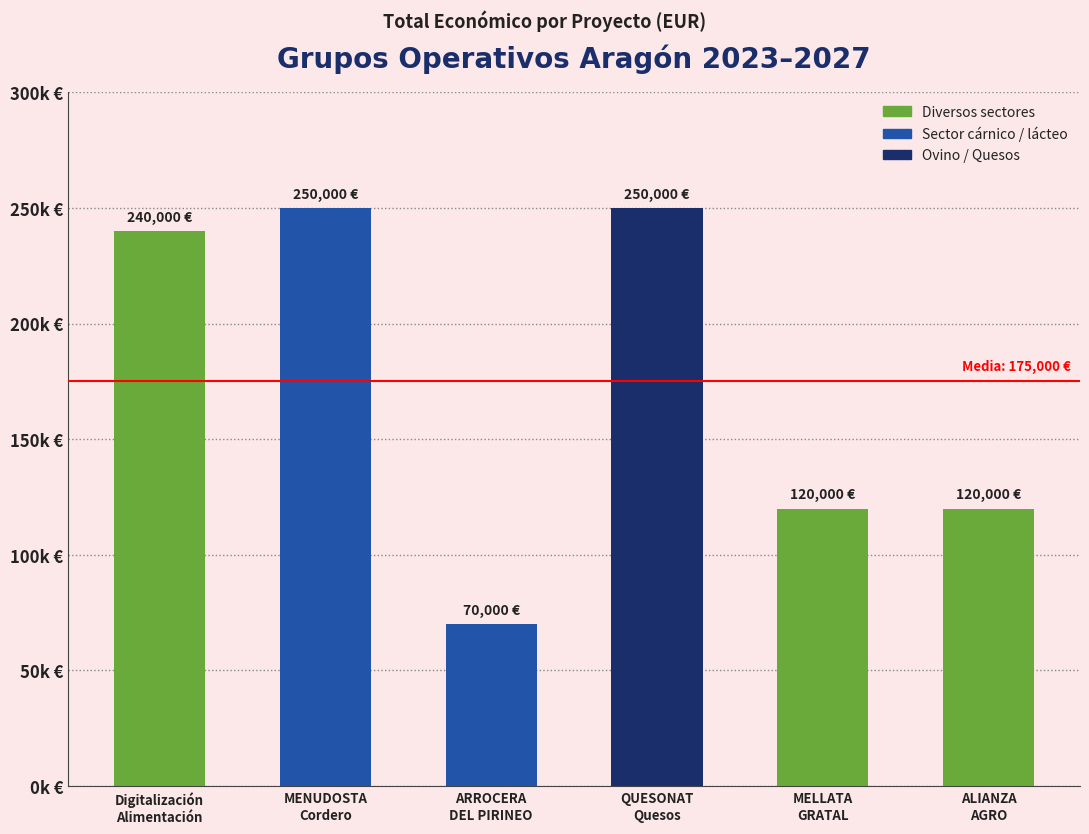

Are the bars horizontal?

No